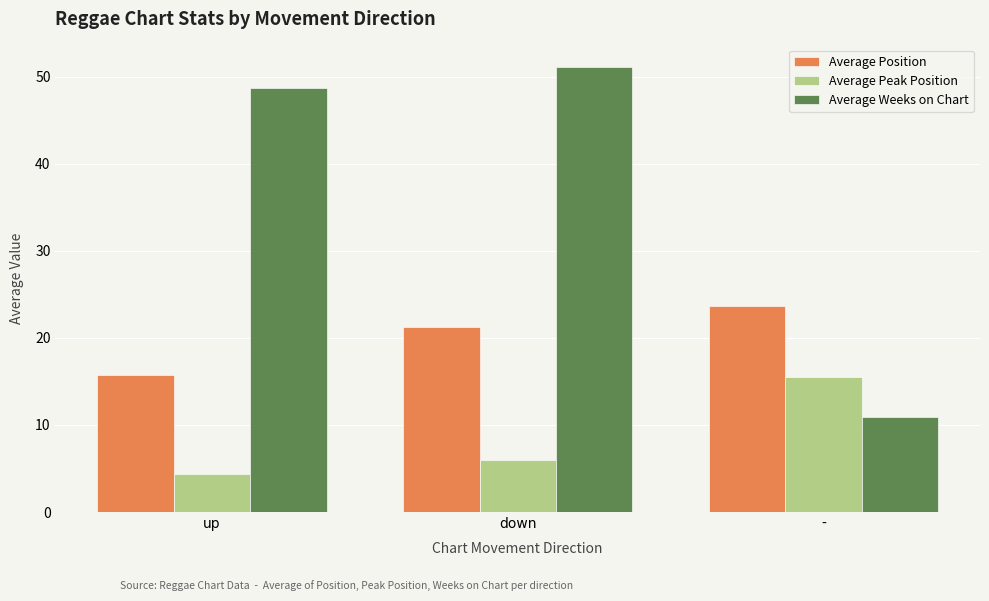

Where is Average Position nearest to the value 19?

down